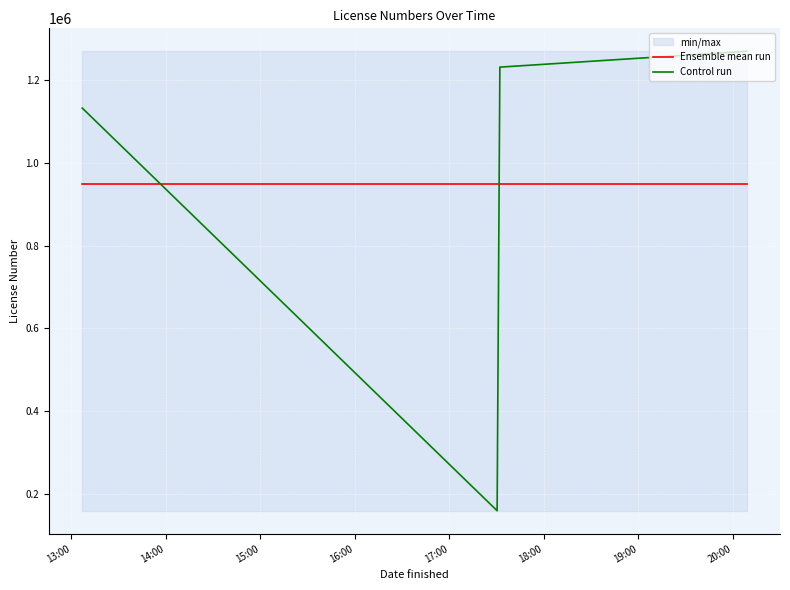

How many data points does each series have?

4